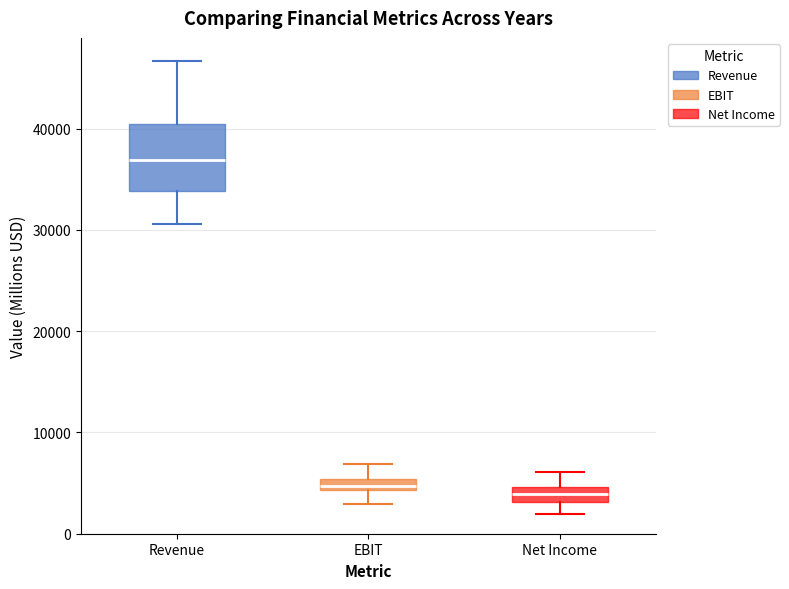

Comparing the boxes themselves (not the whiskers), which one is the tallest?

Revenue